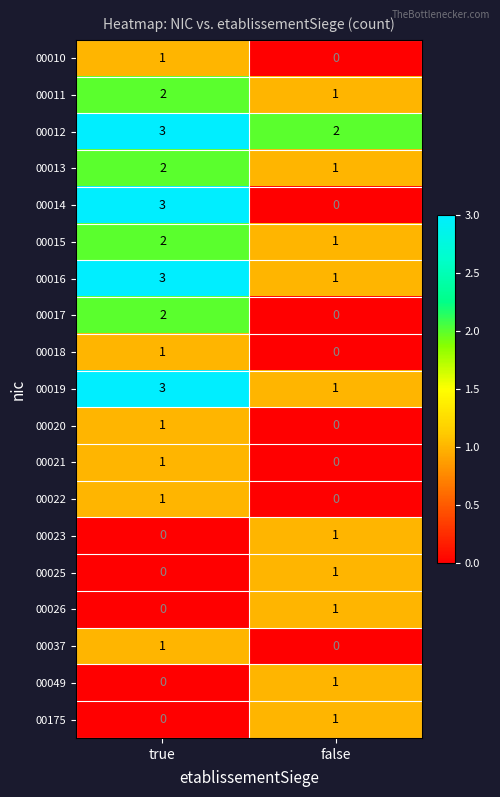

What is the sum of all 00013 values?

3